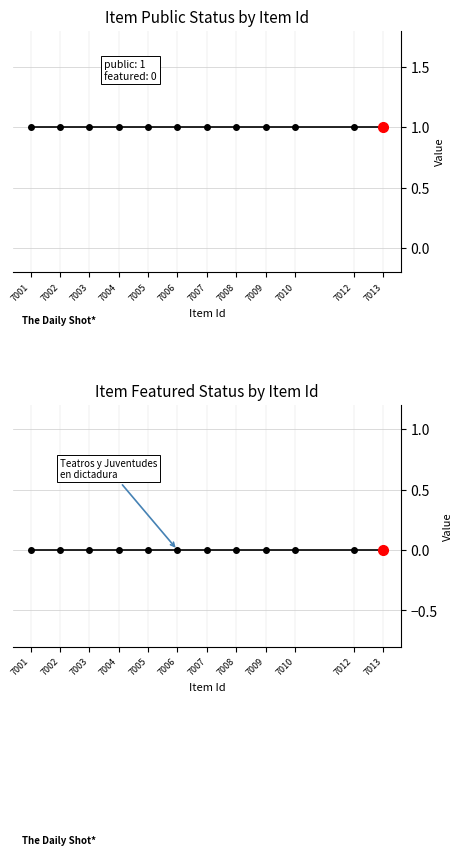

Reading left to right, extract all data points from this chart.

public: 7001=1	7002=1	7003=1	7004=1	7005=1	7006=1	7007=1	7008=1	7009=1	7010=1	7012=1	7013=1
featured: 7001=0	7002=0	7003=0	7004=0	7005=0	7006=0	7007=0	7008=0	7009=0	7010=0	7012=0	7013=0